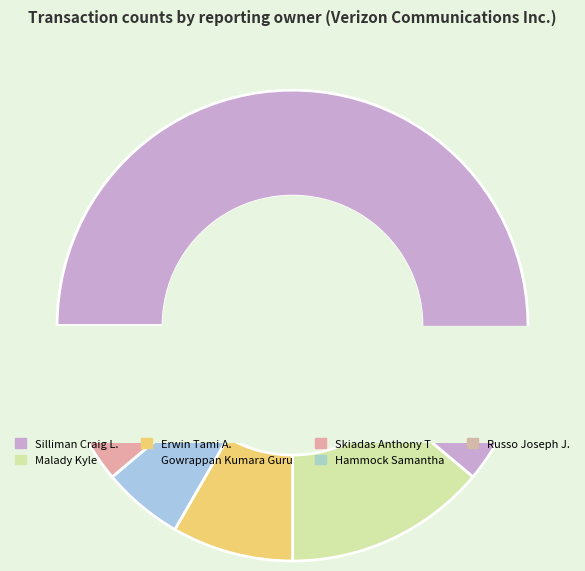

The Erwin Tami A. slice represents 14% of the pie. True or false?

False